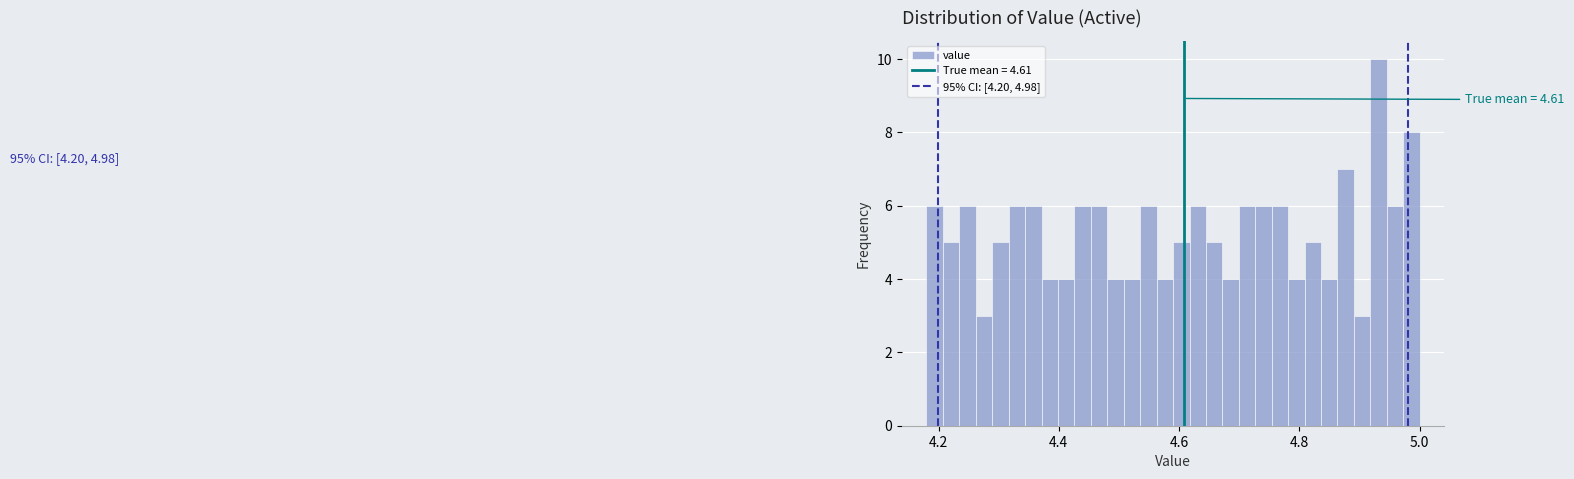

Around what value on the x-axis is the tallest bar? Give the approximate position of its centre, as read against the axis.

4.94